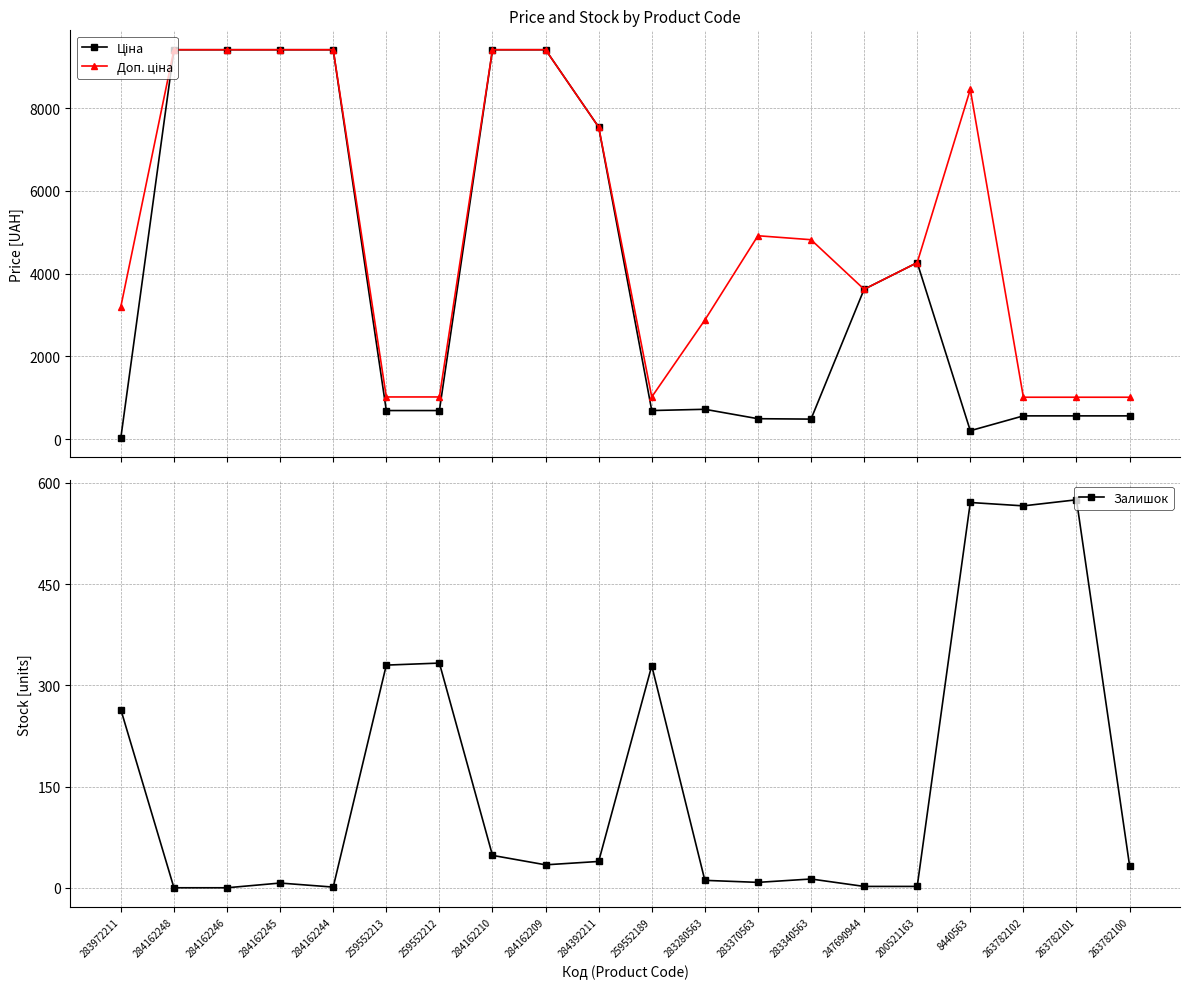

List the series in order of their peak value, lowest first.

Залишок, Ціна, Доп. ціна